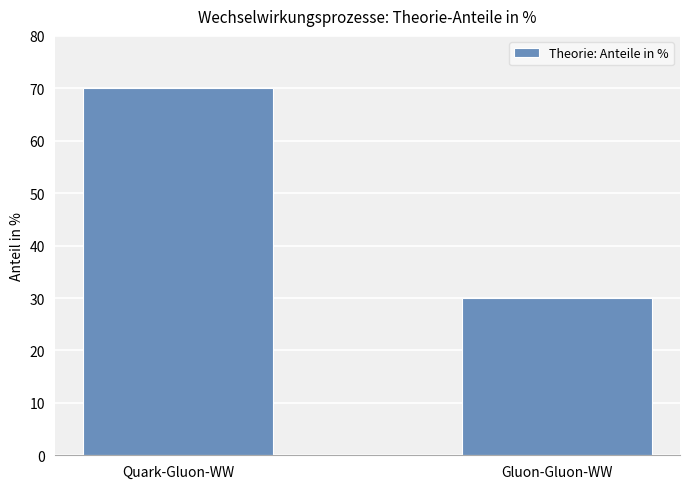

How many categories are shown in the chart?

2